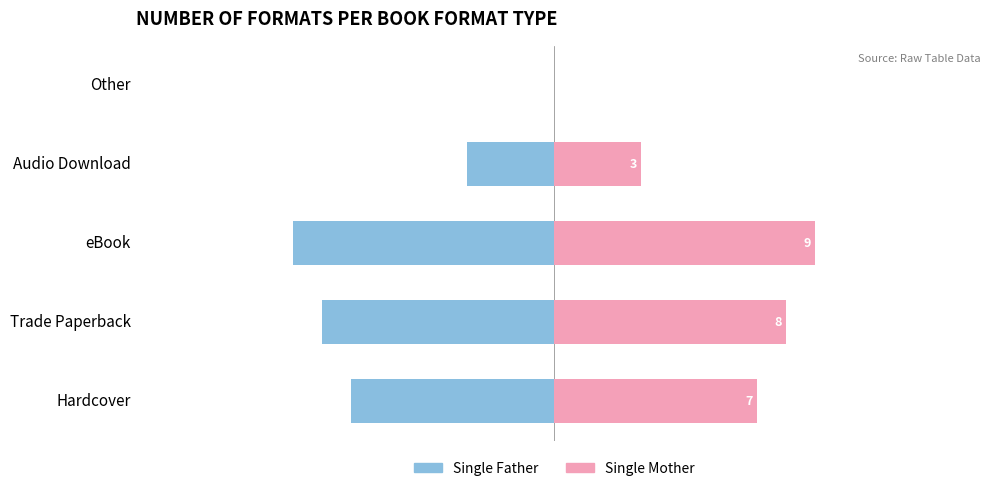

Are the bars horizontal?

Yes